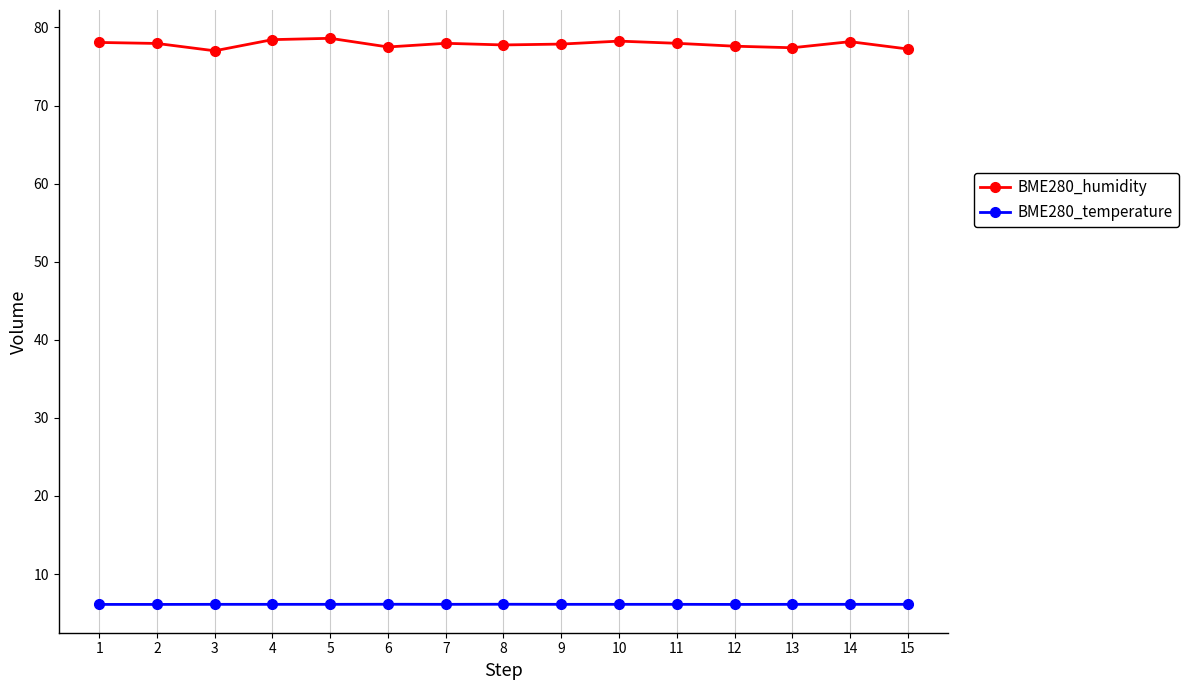

List the series in order of their peak value, lowest first.

BME280_temperature, BME280_humidity